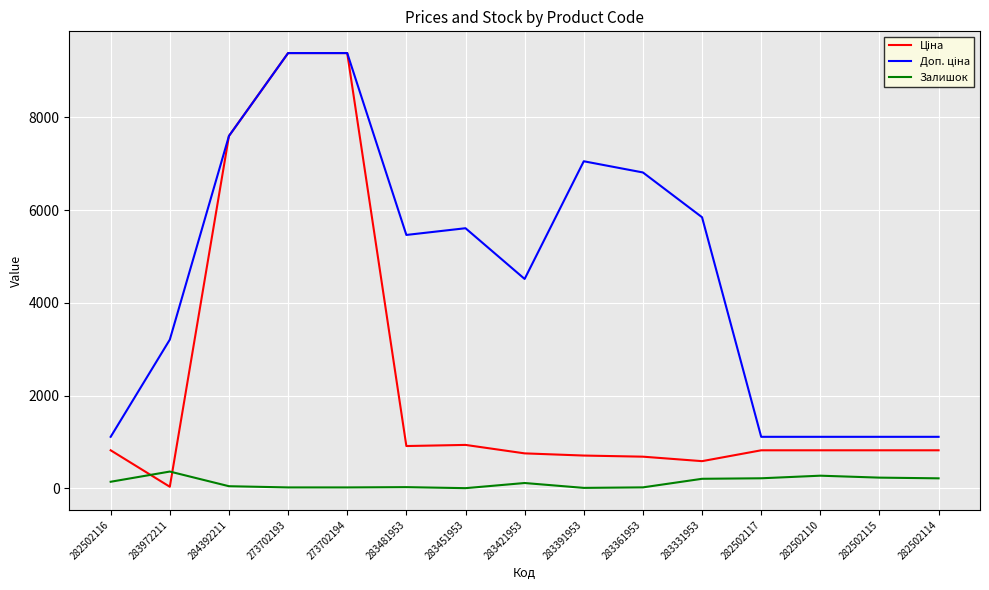

What is the total value across all series at 282502115?

2156.7